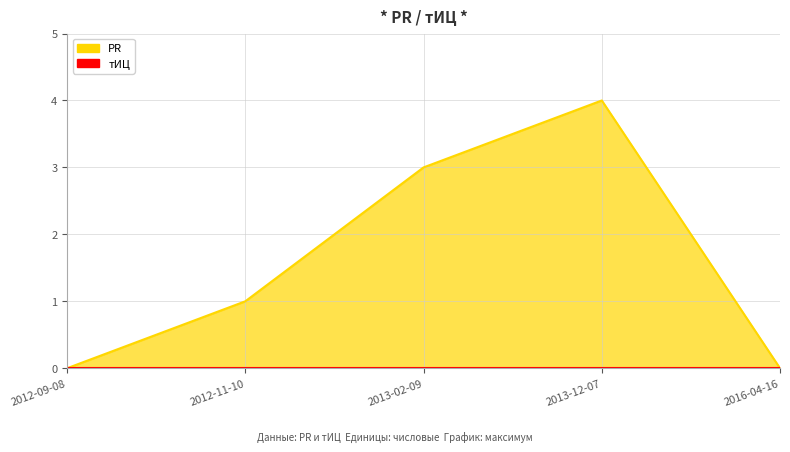

Reading left to right, list all the values displayed in this chart.

0	1	3	4	0